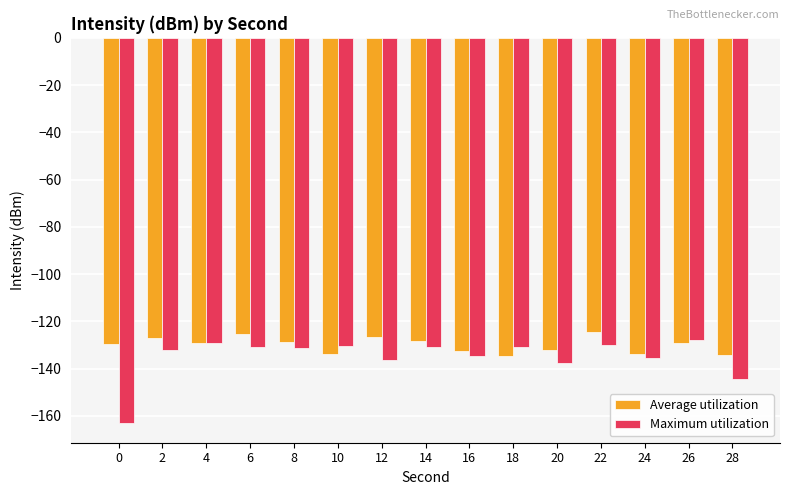

How many data points does each series have?

15